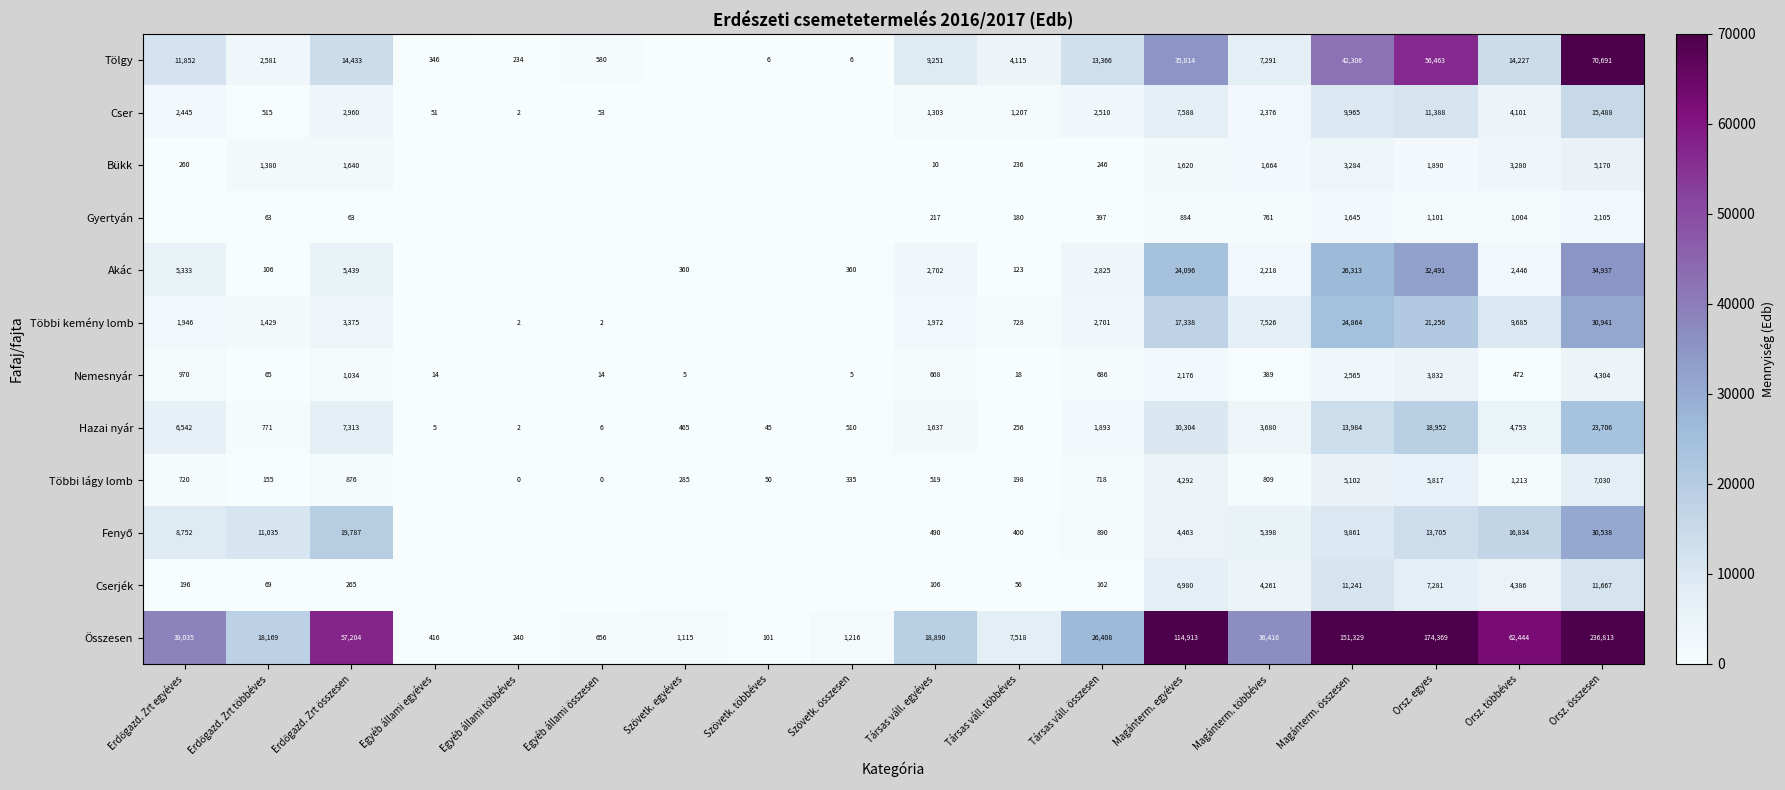

At which category is the sum across all series the highest?

Orsz. összesen